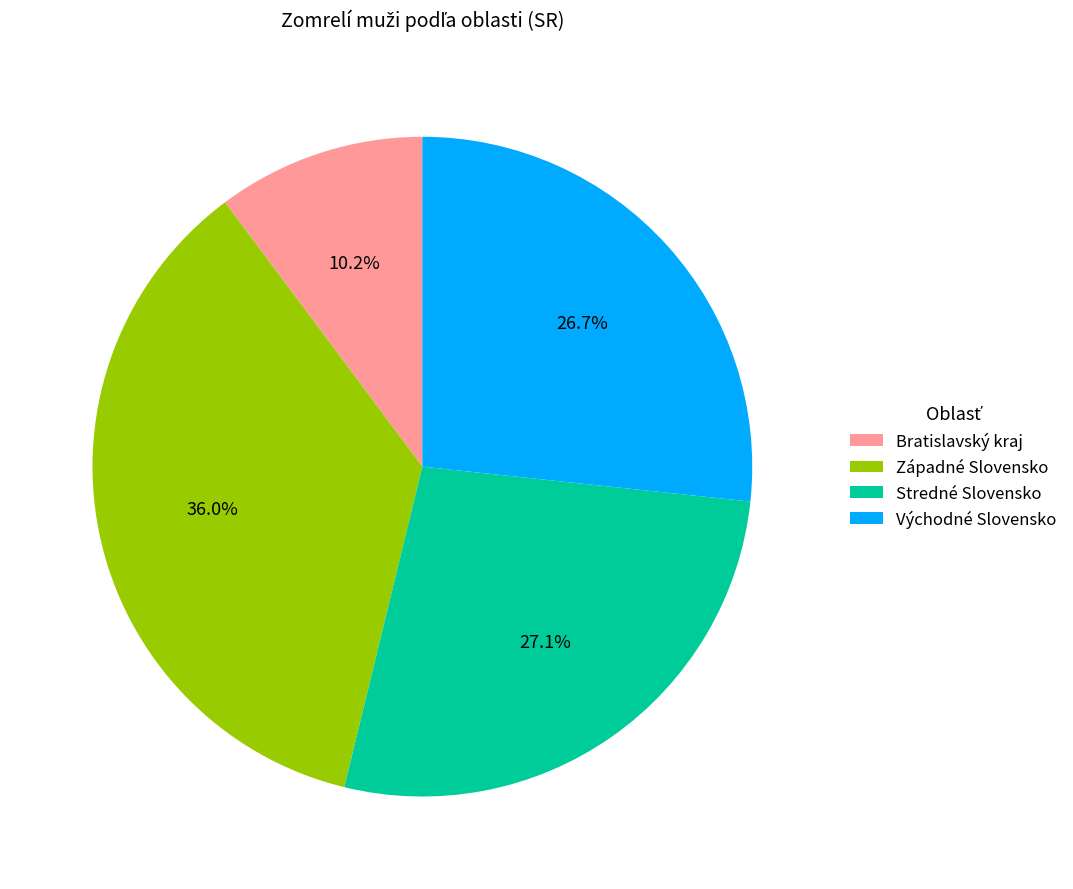

Approximately how many times larger is the value at Západné Slovensko compared to Bratislavský kraj?

3.5